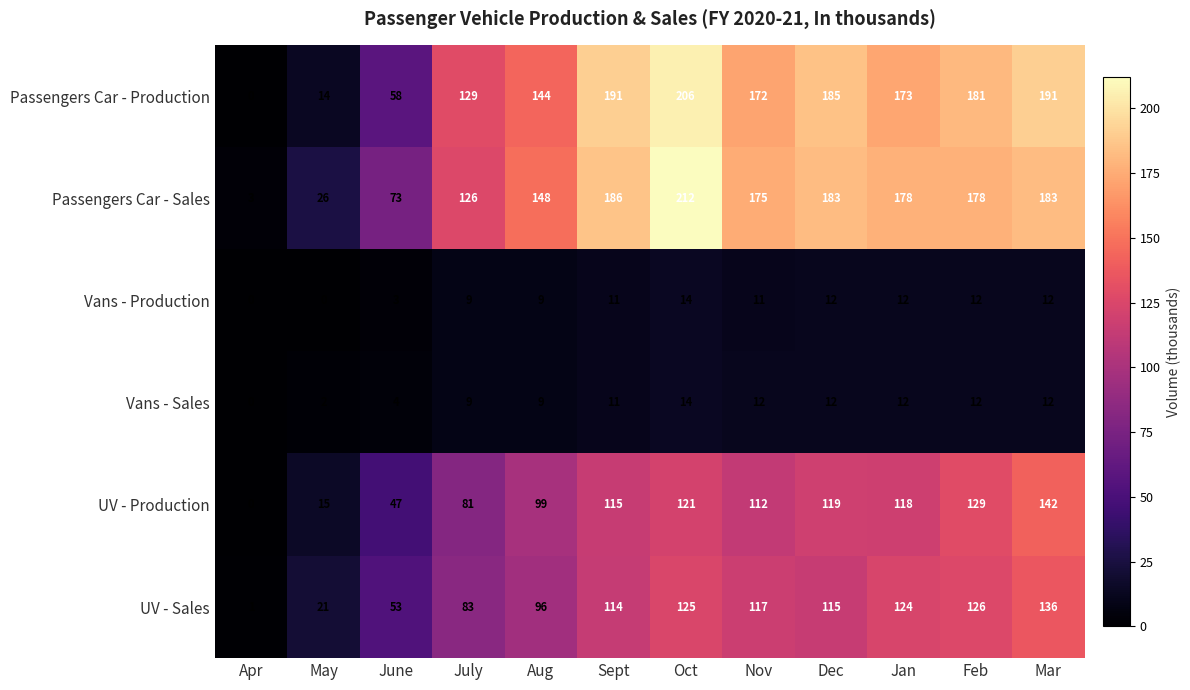

At which category is the sum across all series the highest?

Oct